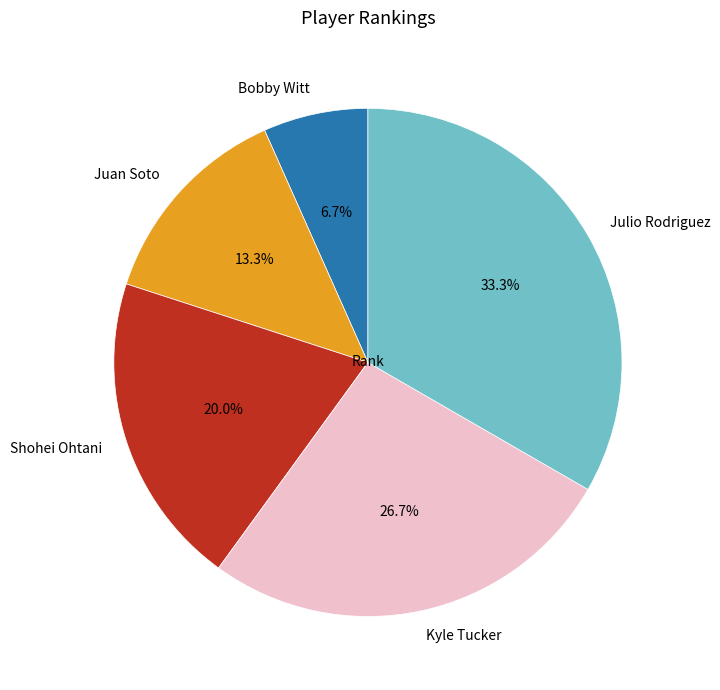

What is the smallest slice in the pie chart?

Bobby Witt